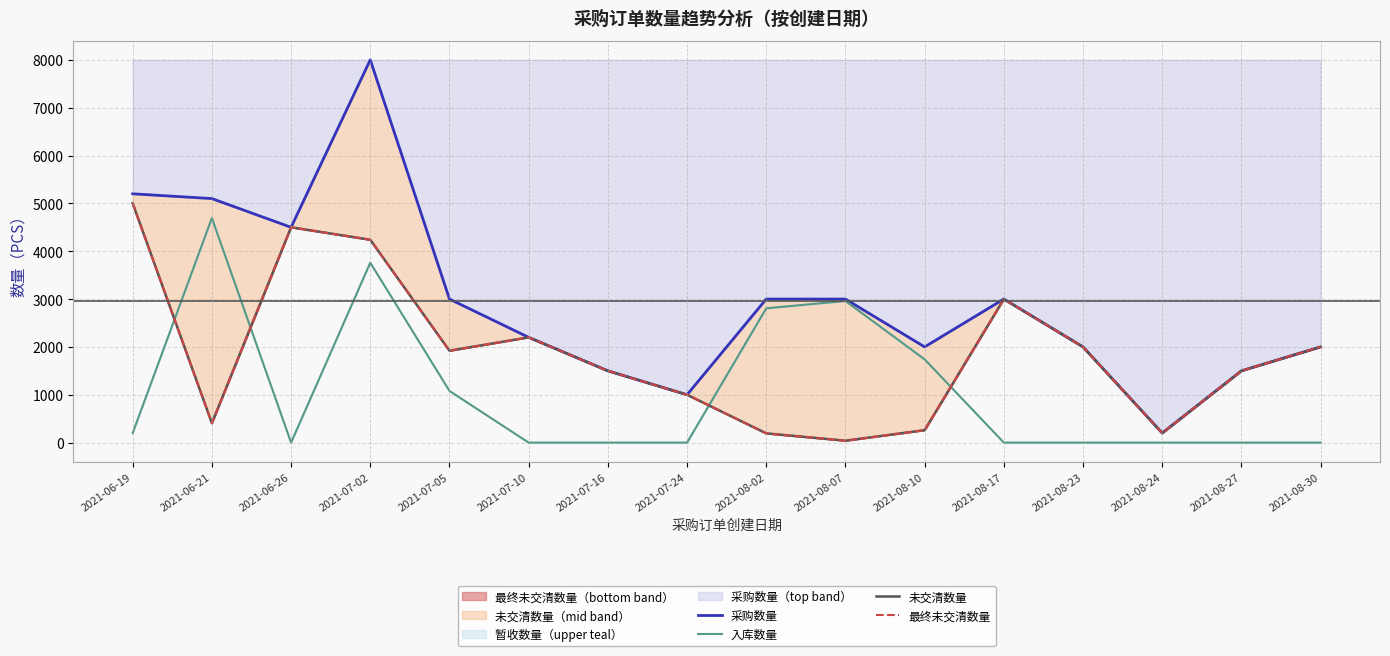

In 最终未交清数量, how many points are higher than both neighbors (excluding endpoints)?

3